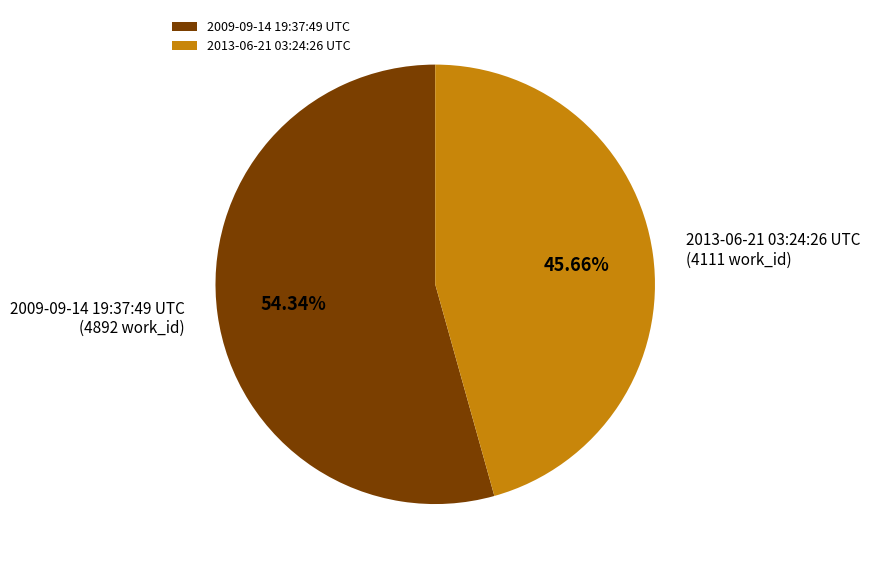

True or false: 2009-09-14 19:37:49 UTC accounts for 54% of the total.

True